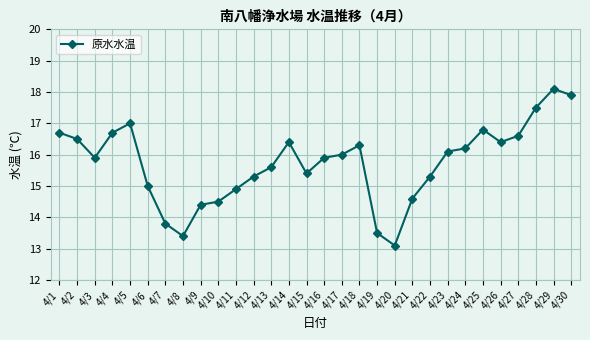

What is the minimum value shown in the chart?

13.1